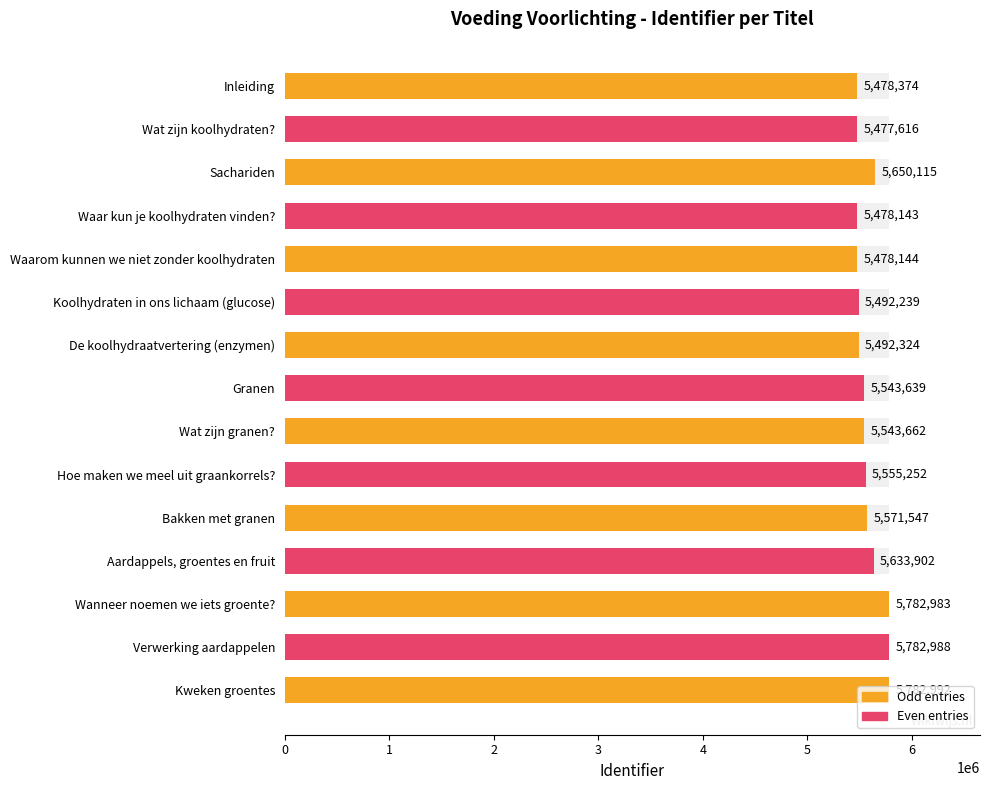

Rank the categories by value from lowest to highest.

Wat zijn koolhydraten?, Waar kun je koolhydraten vinden?, Waarom kunnen we niet zonder koolhydraten, Inleiding, Koolhydraten in ons lichaam (glucose), De koolhydraatvertering (enzymen), Granen, Wat zijn granen?, Hoe maken we meel uit graankorrels?, Bakken met granen, Aardappels, groentes en fruit, Sachariden, Wanneer noemen we iets groente?, Verwerking aardappelen, Kweken groentes